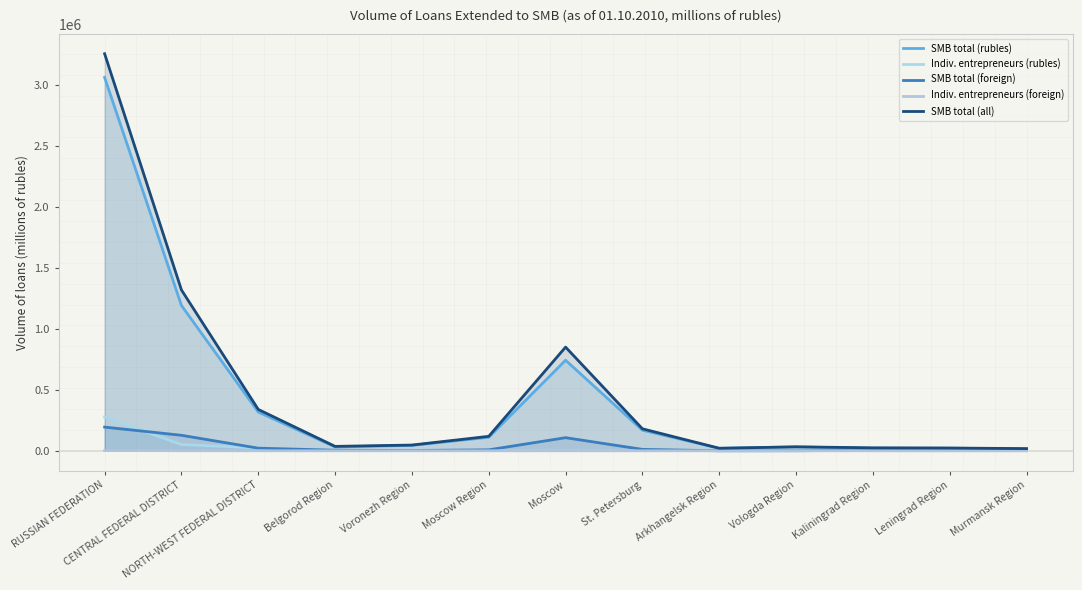

Does the chart have visible grid lines?

No